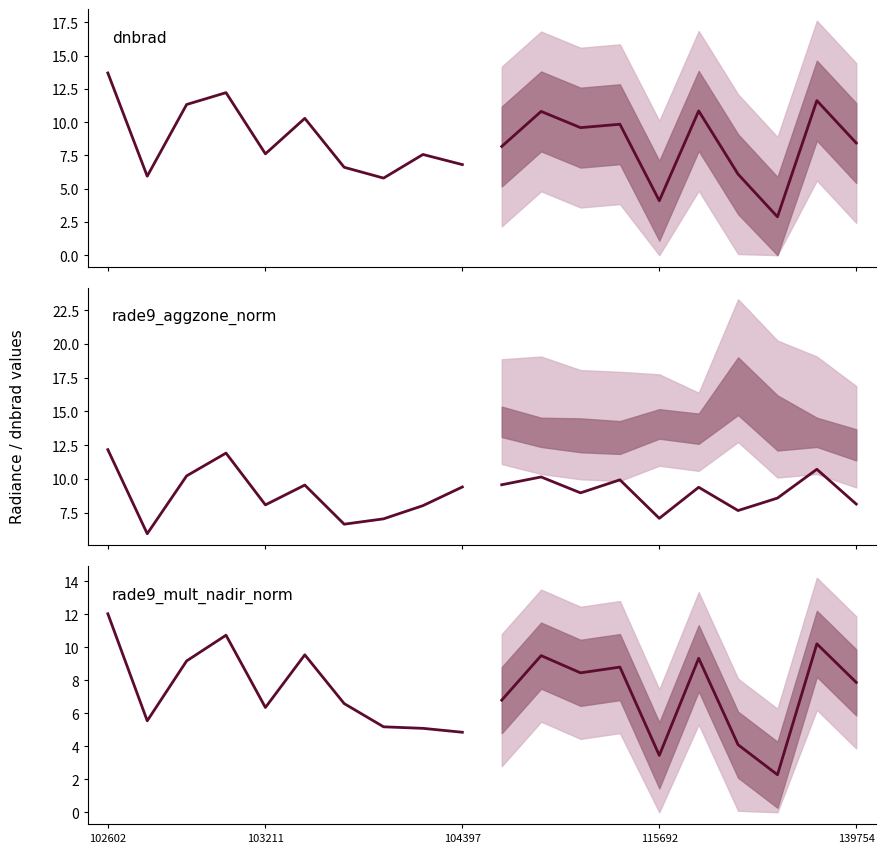

Which has a higher value, 8 or 115692?

115692